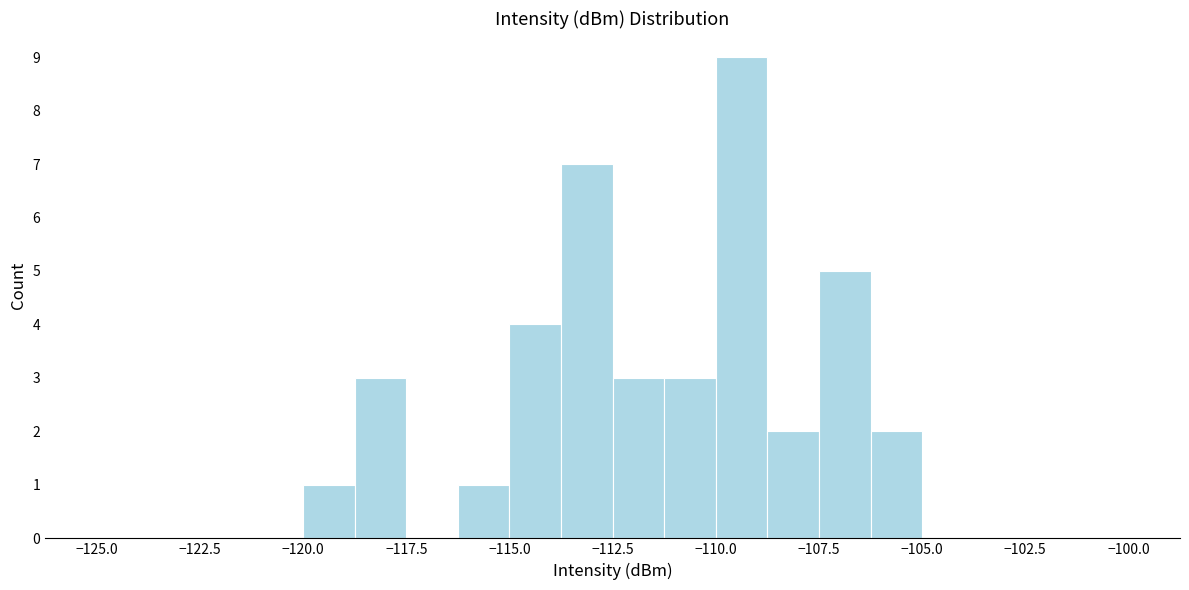

Around what value on the x-axis is the tallest bar? Give the approximate position of its centre, as read against the axis.

-109.5